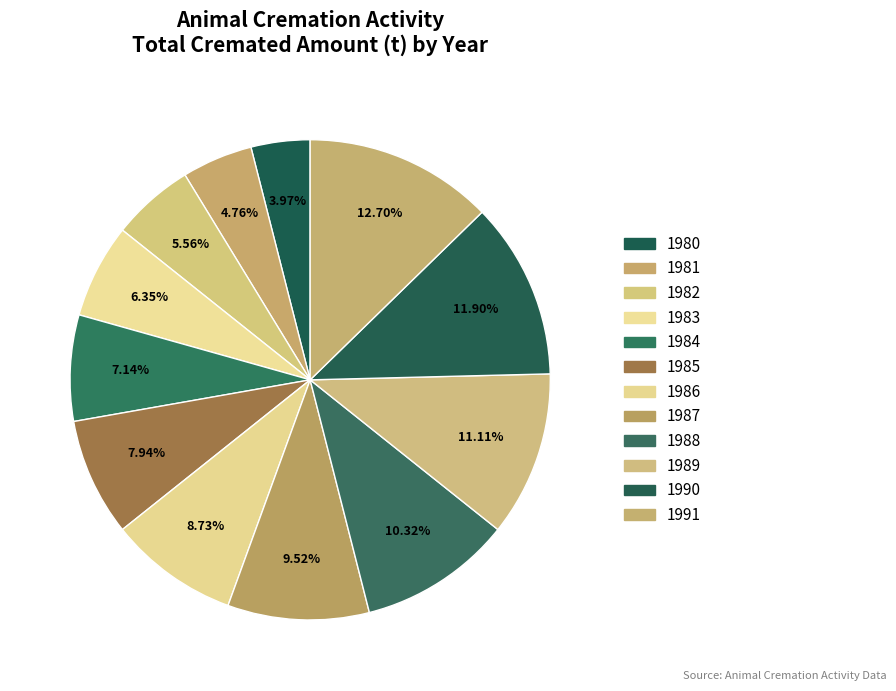

Count the number of slices in the pie.

12